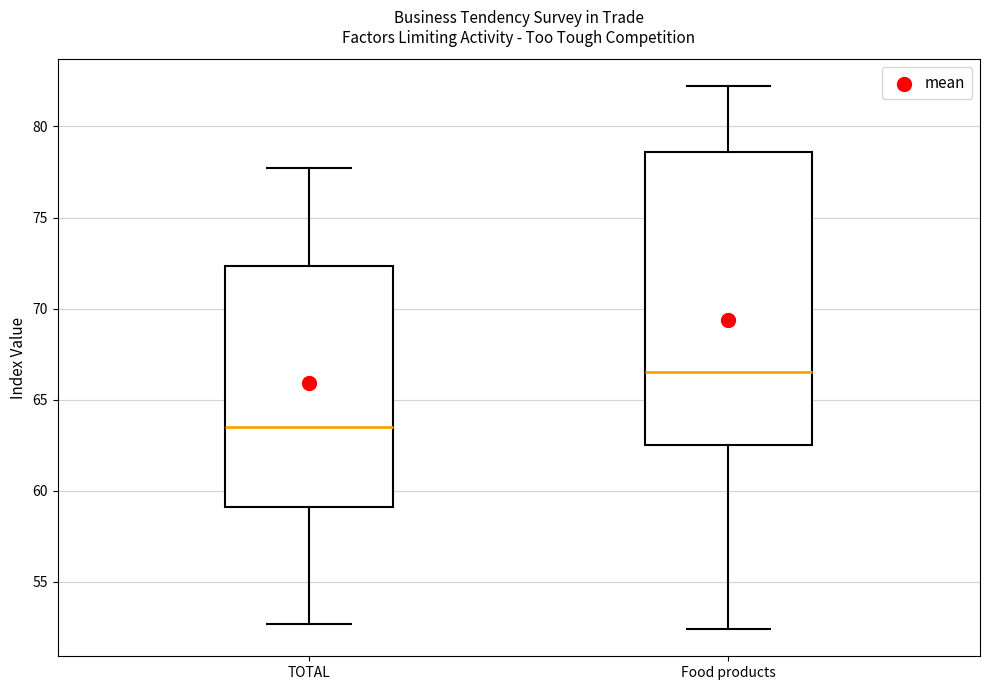

Reading left to right, read every box against the y-axis: the position of its median line, the range the box covers, and the ends of its whiskers. The values are not printed on the chart, so give them approximately, as read against the axis.

TOTAL: median 63.5, box 59.0 to 72.5, whiskers 52.5 to 77.5
Food products: median 66.5, box 62.5 to 78.5, whiskers 52.5 to 82.0